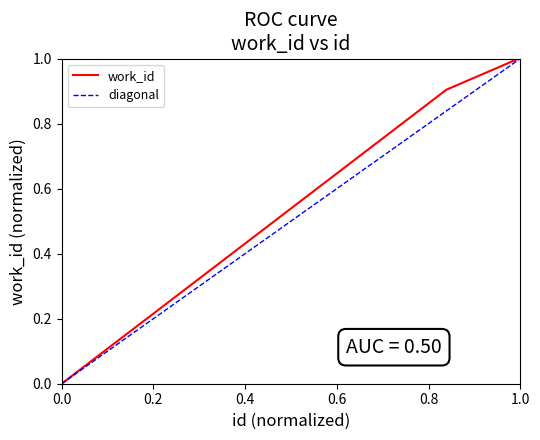

How many positive values are there?

4